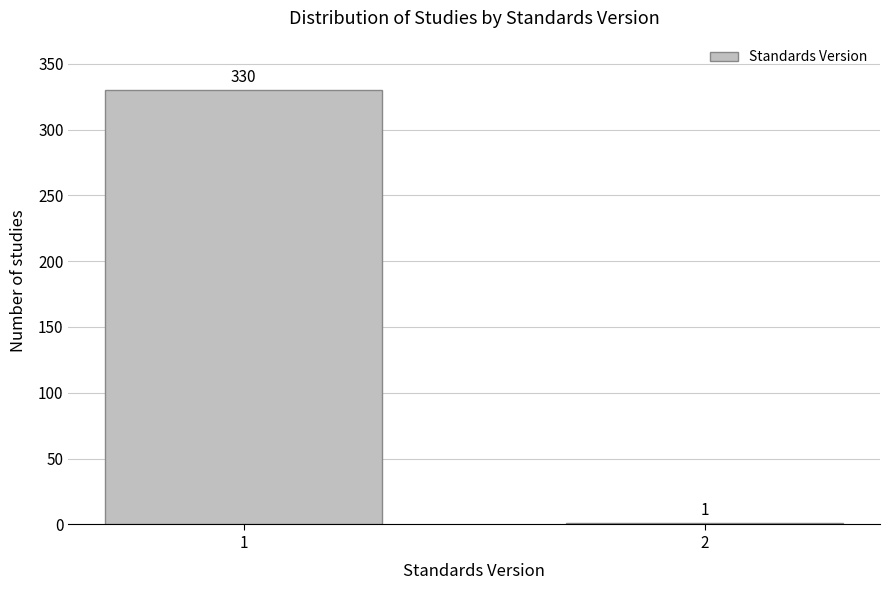

Reading right to left, what are all the values shown in this chart?

2=1	1=330